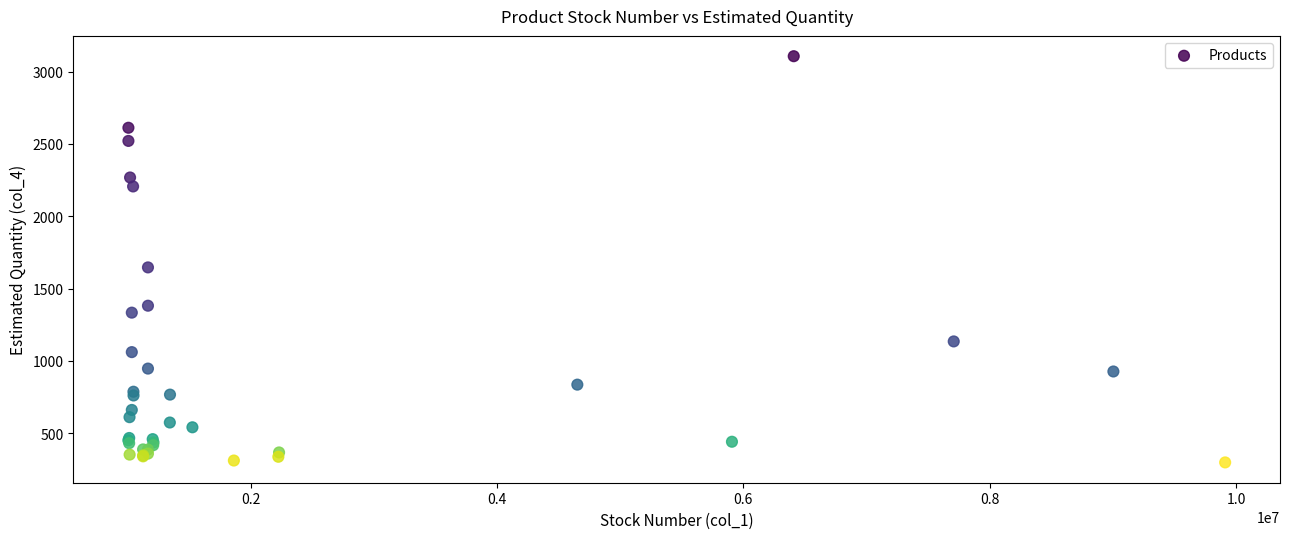

What Y value in the scatter plot is closest to 1702?

1646